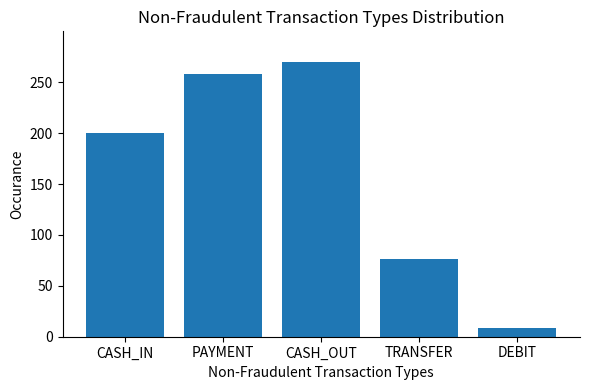

List the labels in order of value, smallest first.

DEBIT, TRANSFER, CASH_IN, PAYMENT, CASH_OUT